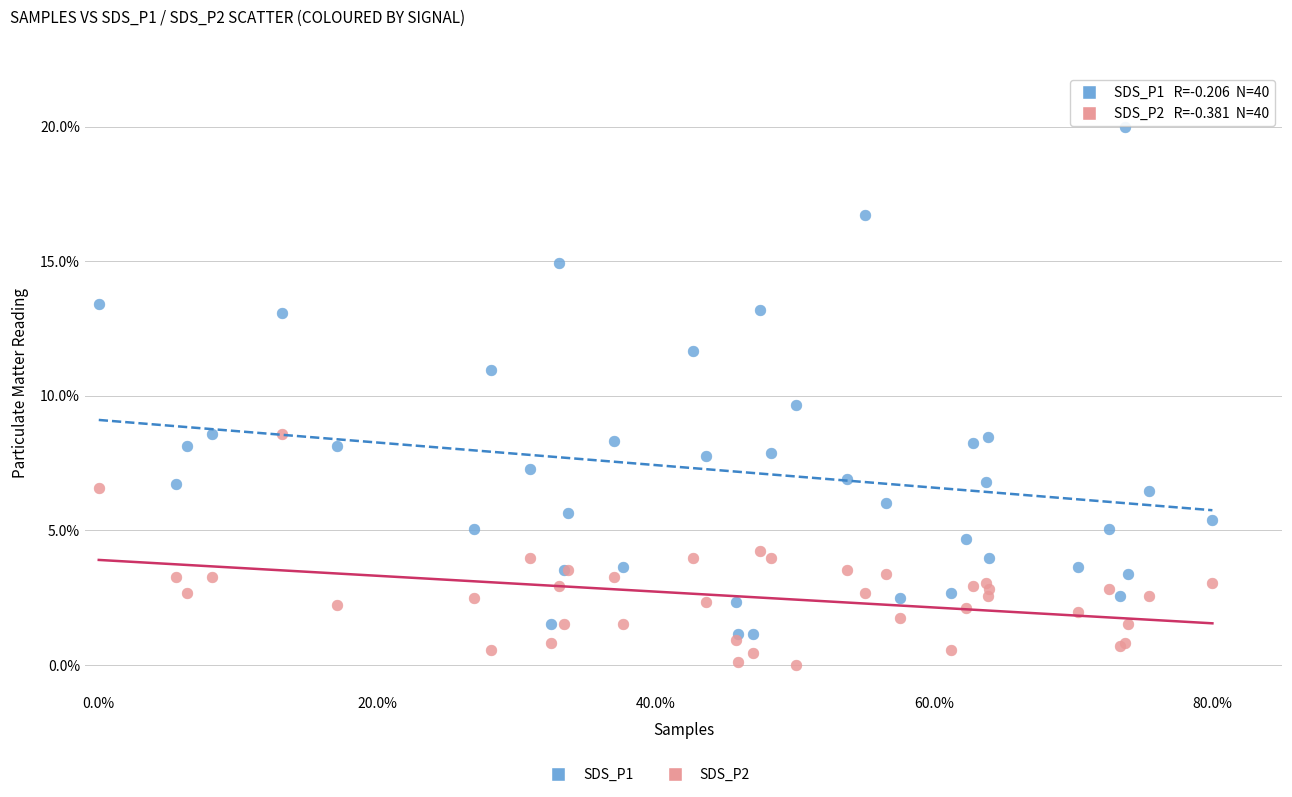

Across all series, what Y value is closest to 10?

9.6